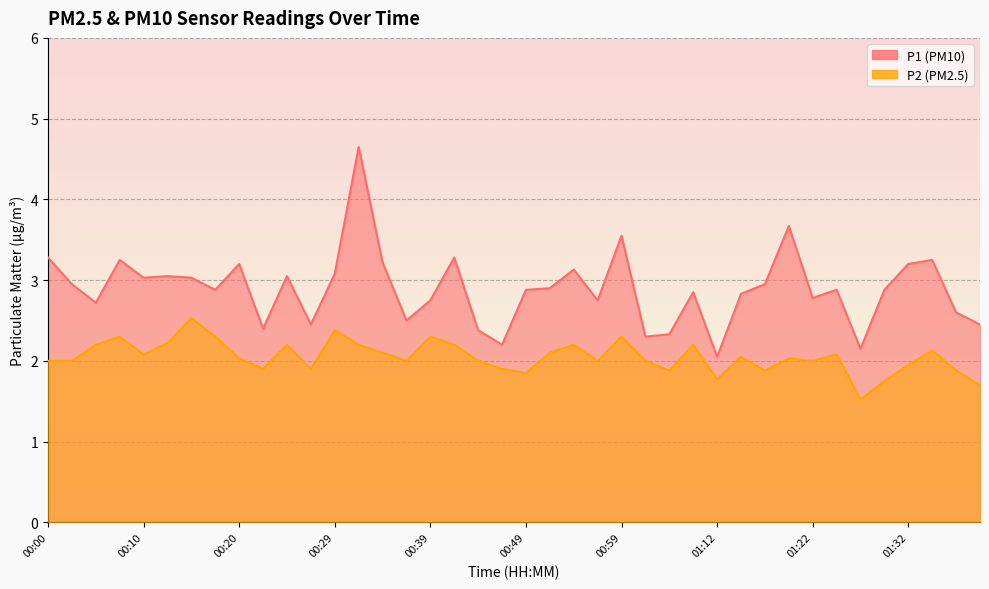

What is the highest value of the P1 series?

4.7